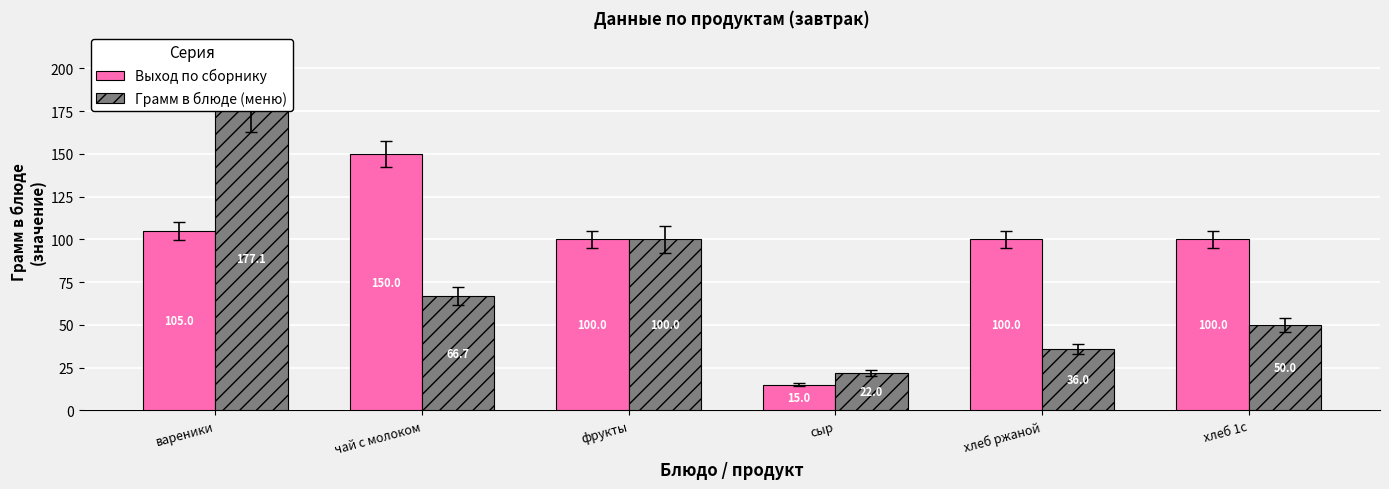

Which category has the lowest value across all series?

сыр